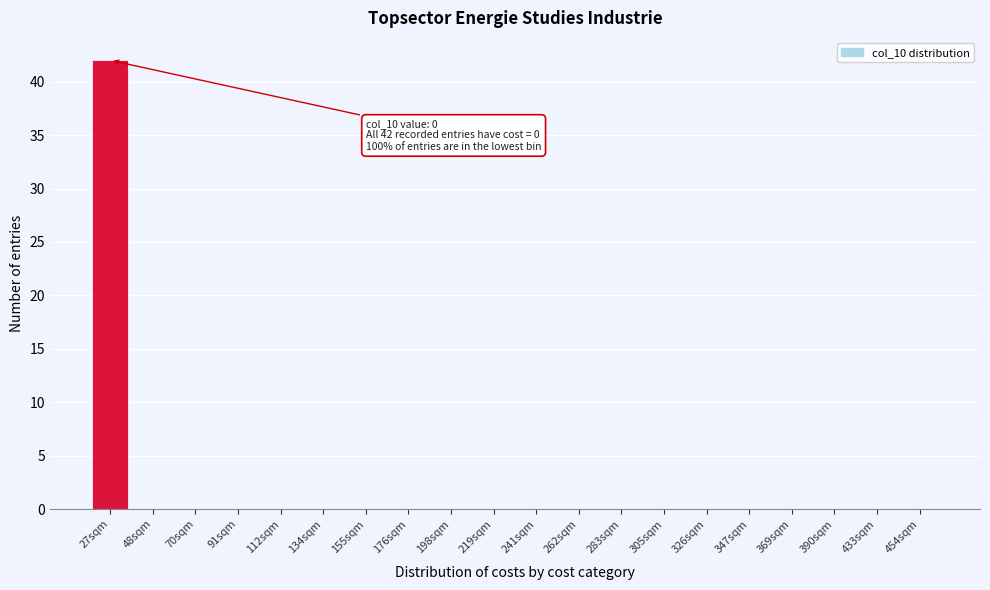

Reading left to right, extract all data points from this chart.

27sqm=42	48sqm=0	70sqm=0	91sqm=0	112sqm=0	134sqm=0	155sqm=0	176sqm=0	198sqm=0	219sqm=0	241sqm=0	262sqm=0	283sqm=0	305sqm=0	326sqm=0	347sqm=0	369sqm=0	390sqm=0	433sqm=0	454sqm=0